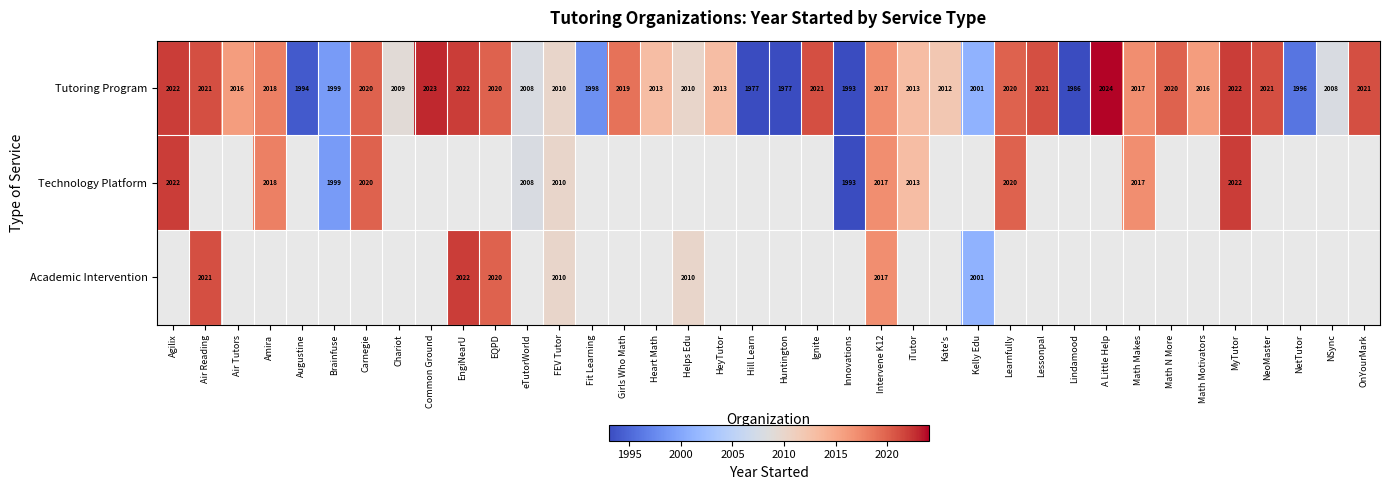

At which category is the sum across all series the highest?

Intervene K12